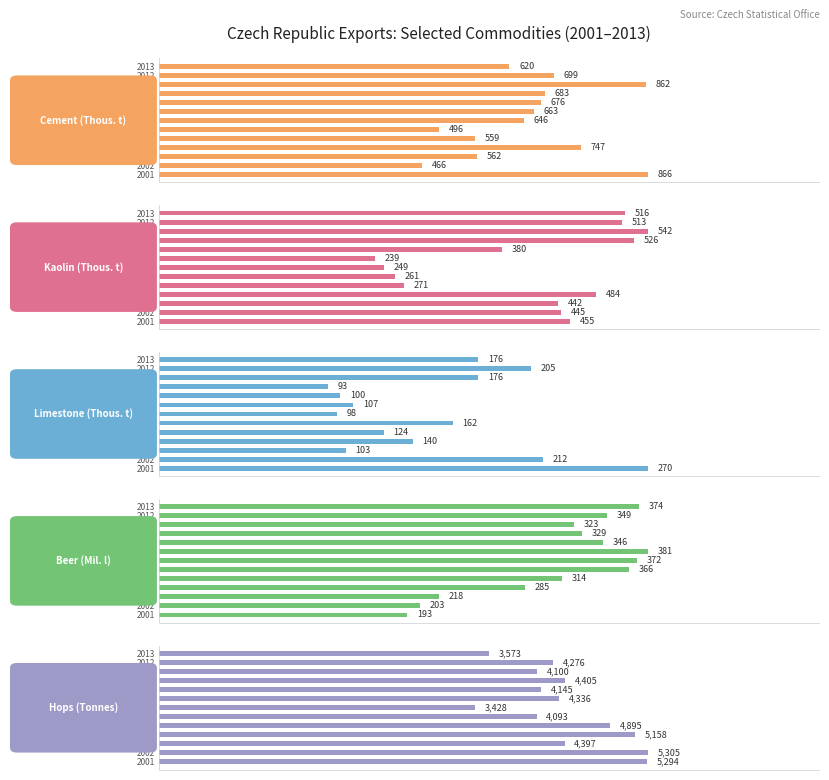

Which label corresponds to the smallest value in the chart?

9